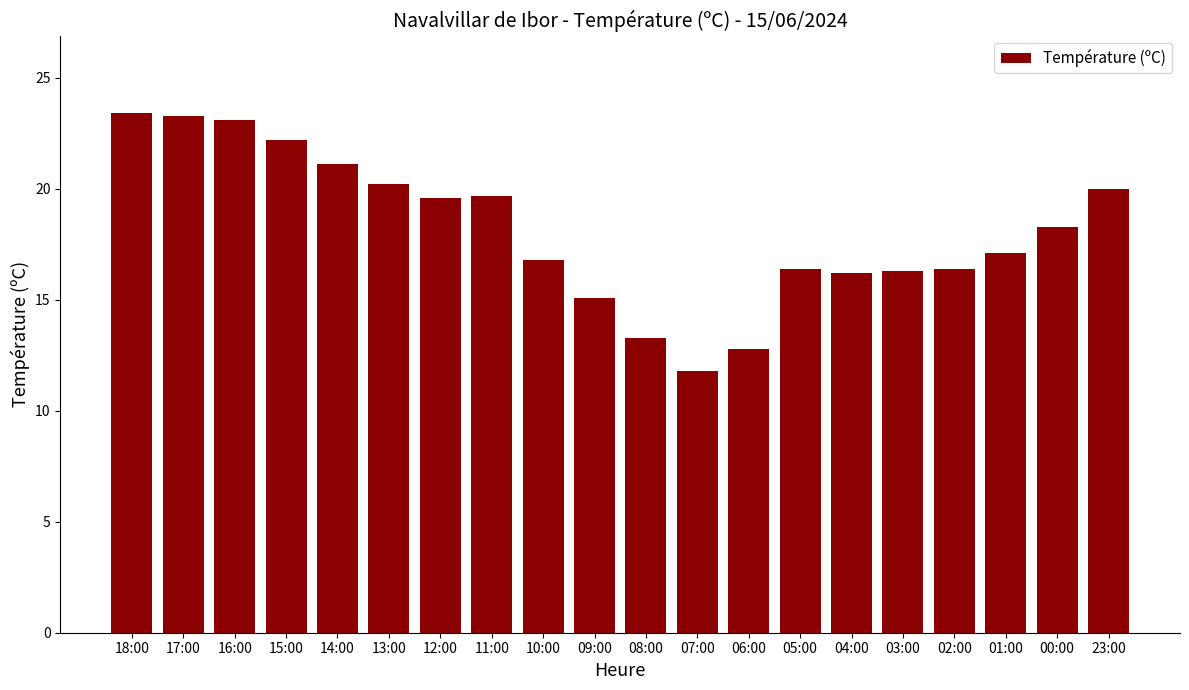

What is the difference between the maximum and minimum values?

11.6